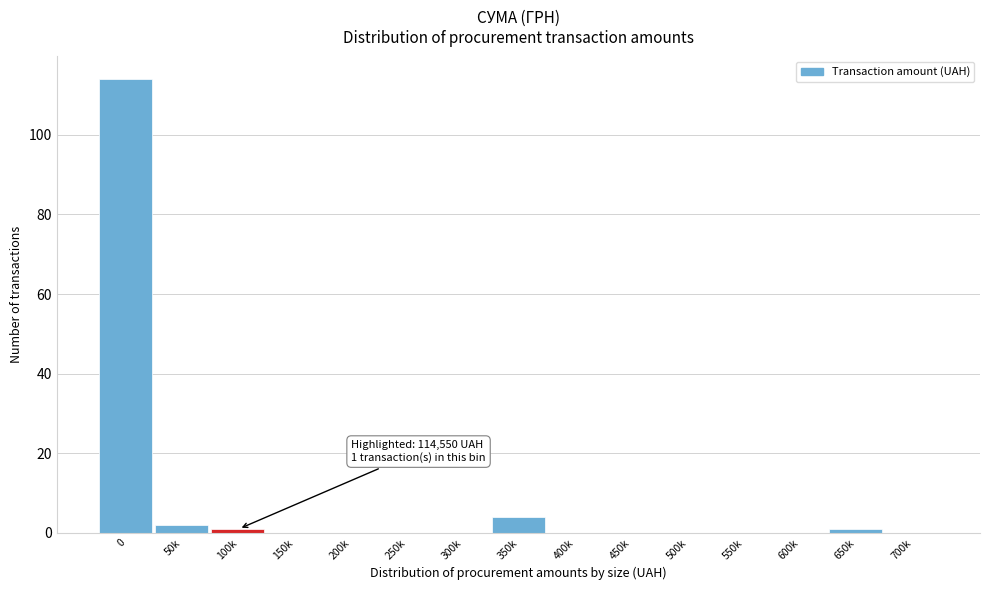

Reading right to left, list all the values displayed in this chart.

700k=0	650k=1	600k=0	550k=0	500k=0	450k=0	400k=0	350k=4	300k=0	250k=0	200k=0	150k=0	100k=1	50k=2	0=114